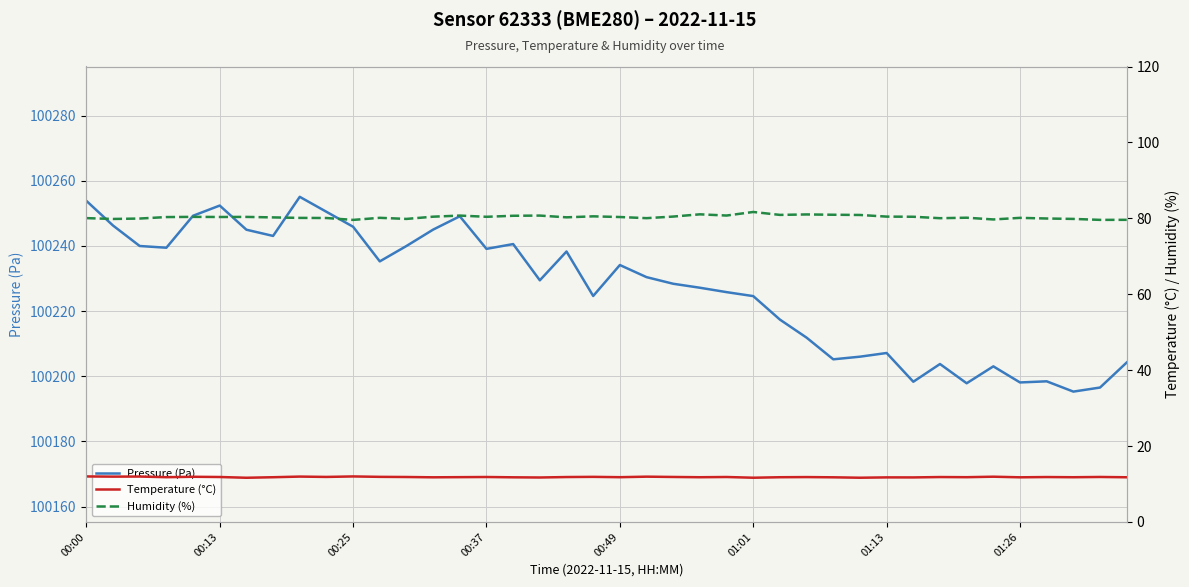

Reading right to left, list all the values displayed in this chart.

Pressure (Pa): 100204.2	100196.5	100195.3	100198.4	100198.1	100203.0	100197.8	100203.8	100198.3	100207.1	100206.0	100205.2	100211.8	100217.4	100224.6	100225.8	100227.2	100228.4	100230.4	100234.1	100224.6	100238.3	100229.4	100240.6	100239.1	100249.1	100245.0	100240.0	100235.2	100245.9	100250.5	100255.1	100243.1	100245.0	100252.4	100249.2	100239.4	100240.0	100246.2	100253.8
Temperature (°C): 11.8	11.8	11.8	11.8	11.8	11.9	11.8	11.8	11.7	11.7	11.7	11.8	11.8	11.8	11.7	11.8	11.8	11.8	11.9	11.8	11.9	11.8	11.7	11.8	11.8	11.8	11.8	11.8	11.9	12.0	11.9	11.9	11.8	11.6	11.8	11.9	11.8	12.0	11.9	12.0
Humidity (%): 79.6	79.6	79.8	80.0	80.1	79.7	80.2	80.0	80.4	80.5	80.9	80.9	81.0	80.9	81.7	80.7	81.0	80.5	80.0	80.3	80.5	80.3	80.7	80.7	80.4	80.7	80.4	79.8	80.1	79.6	80.1	80.1	80.2	80.4	80.3	80.4	80.3	79.9	79.8	80.0